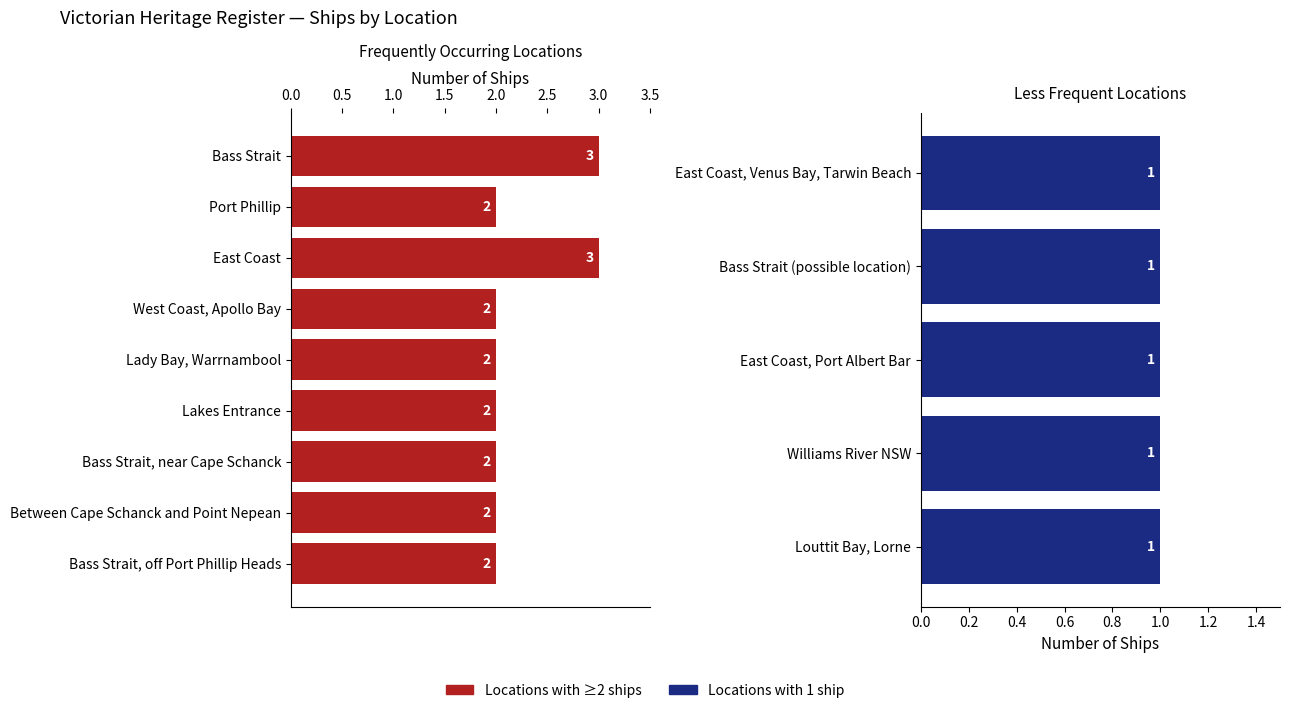

Rank the categories by value from highest to lowest.

Bass Strait, East Coast, Port Phillip, West Coast, Apollo Bay, Lady Bay, Warrnambool, Lakes Entrance, Bass Strait, near Cape Schanck, Between Cape Schanck and Point Nepean, Bass Strait, off Port Phillip Heads, East Coast, Venus Bay, Tarwin Beach, Bass Strait (possible location), East Coast, Port Albert Bar, Williams River NSW, Louttit Bay, Lorne